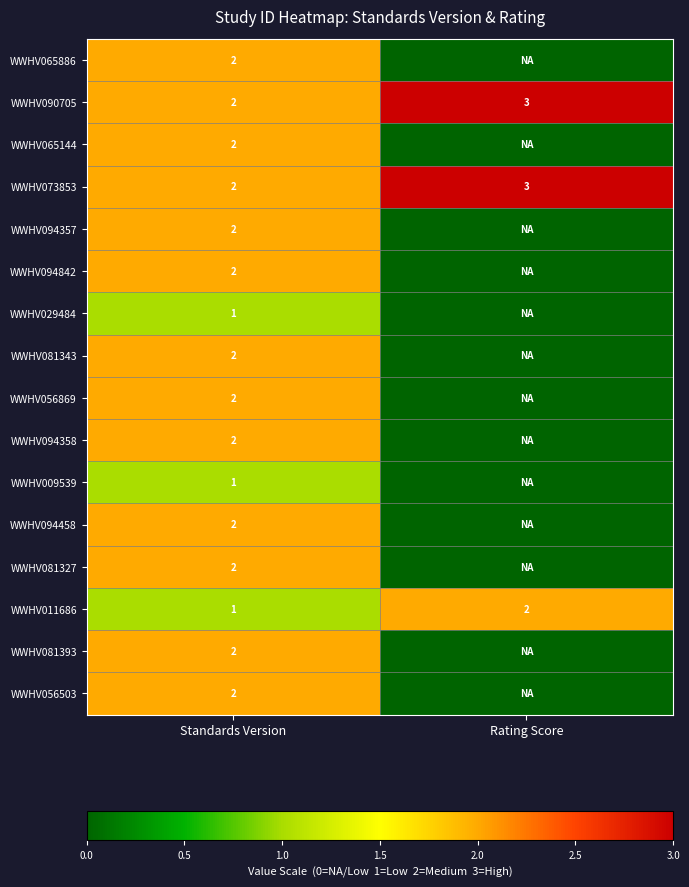

The value of WWHV090705 at Rating Score is 5. True or false?

False